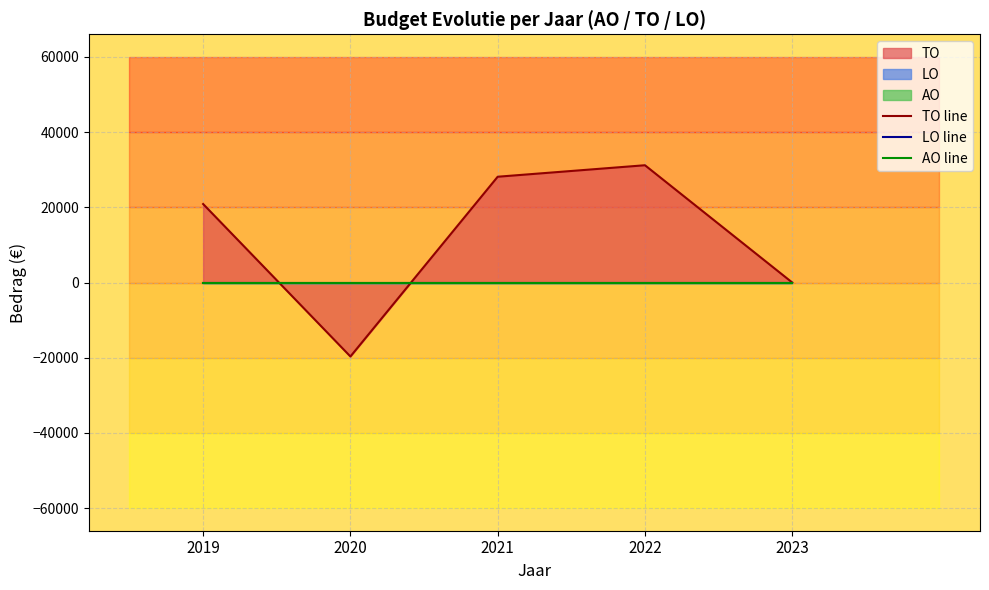

Is it true that LO line equals 0 at 2019?

True